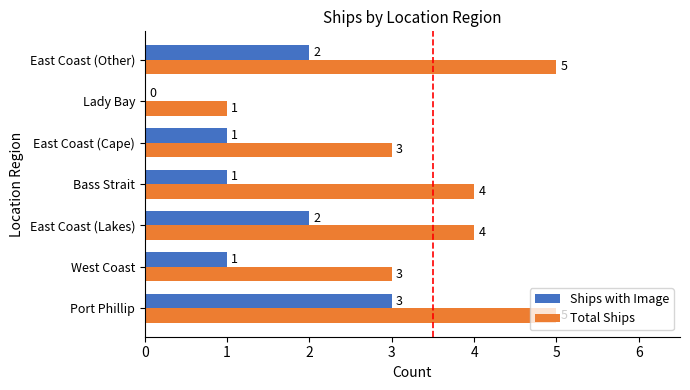

At which category is the sum across all series the highest?

Port Phillip